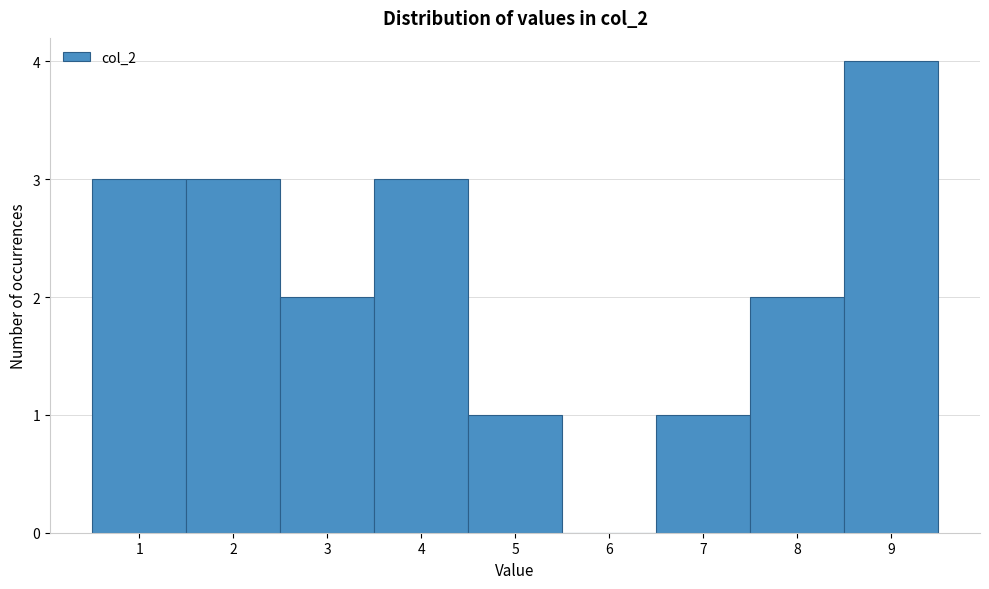

Which range on the x-axis has the tallest bar?

8.5 to 9.5